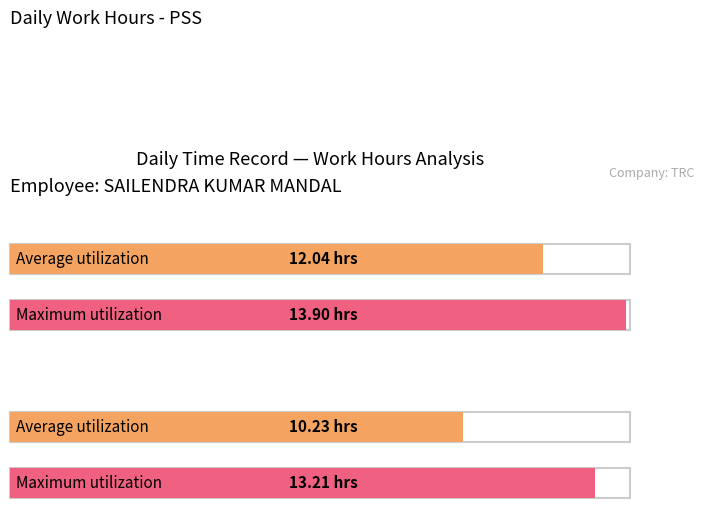

Does the chart contain stacked bars?

No